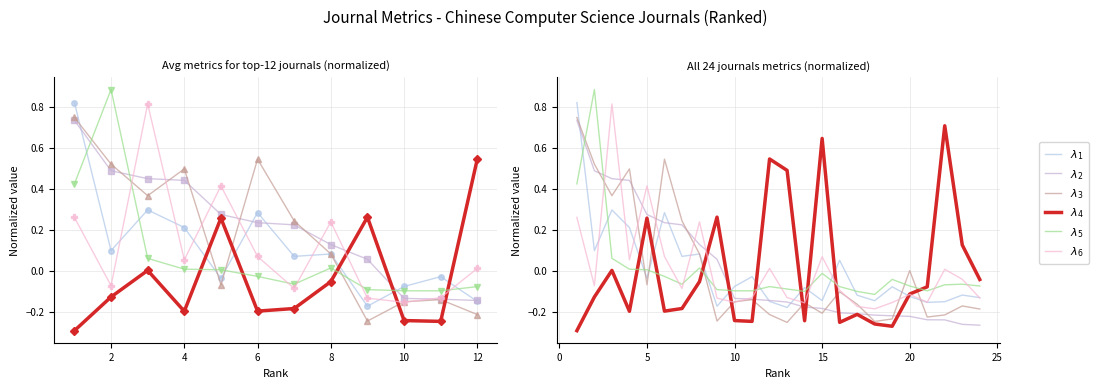

The $\lambda_1$ series shows -0.1 at 16. True or false?

False